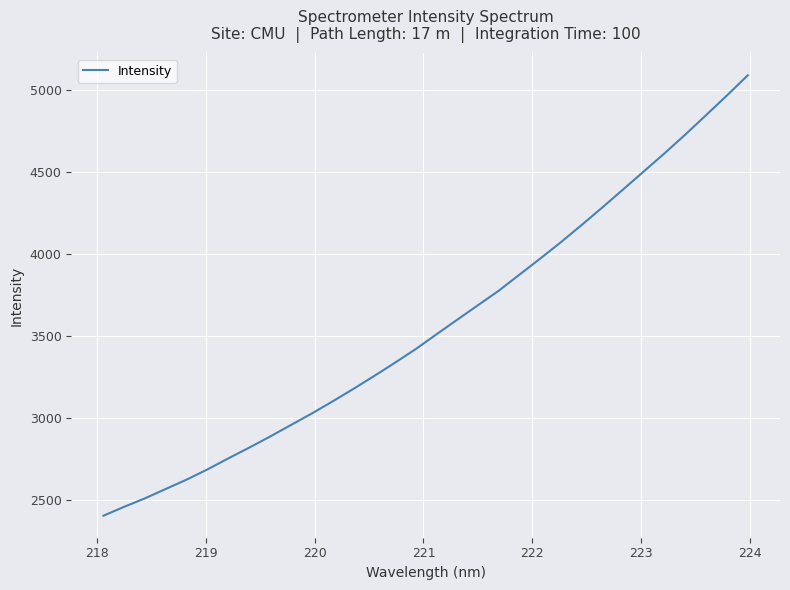

What is the greatest value displayed?

5087.5